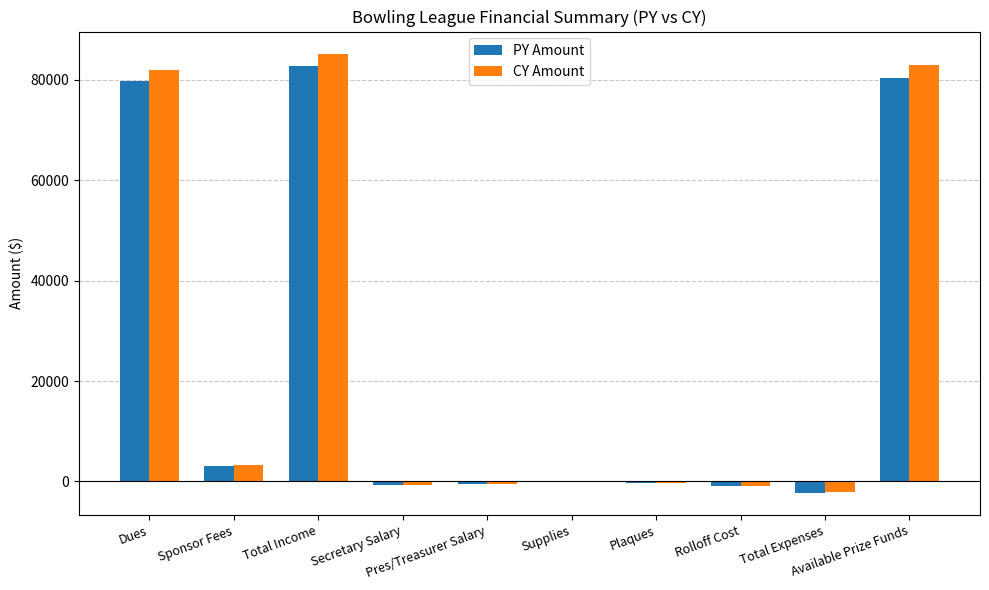

What is the maximum value shown in the chart?

85200